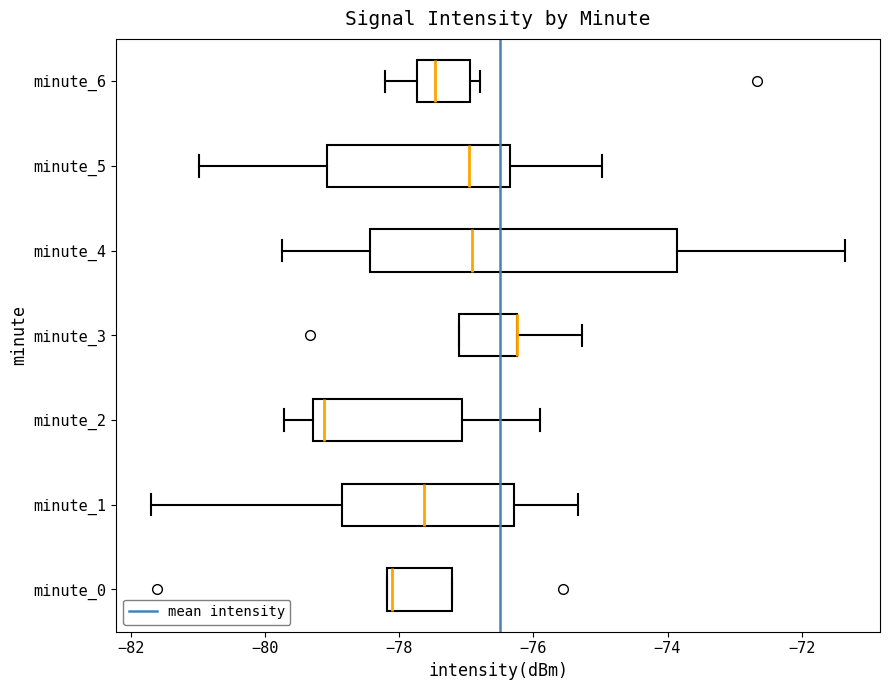

Reading bottom to top, transcribe this box plot: for each box, give where its median line is, the range the box spans, and where its two whiskers end, as read against the x-axis. The values are not printed on the chart, so give them approximately, as read against the axis.

minute_0: median -78.2 (just right of the box's left edge), box -78.2 to -77.2, whiskers -78.2 to -77.2
minute_1: median -77.6, box -78.8 to -76.2, whiskers -81.6 to -75.4
minute_2: median -79.2 (just right of the box's left edge), box -79.2 to -77.0, whiskers -79.8 to -75.8
minute_3: median -76.2 (drawn on the box's right edge), box -77.2 to -76.2, whiskers -77.2 to -75.2
minute_4: median -77.0, box -78.4 to -73.8, whiskers -79.8 to -71.4
minute_5: median -77.0, box -79.0 to -76.4, whiskers -81.0 to -75.0
minute_6: median -77.4, box -77.8 to -77.0, whiskers -78.2 to -76.8